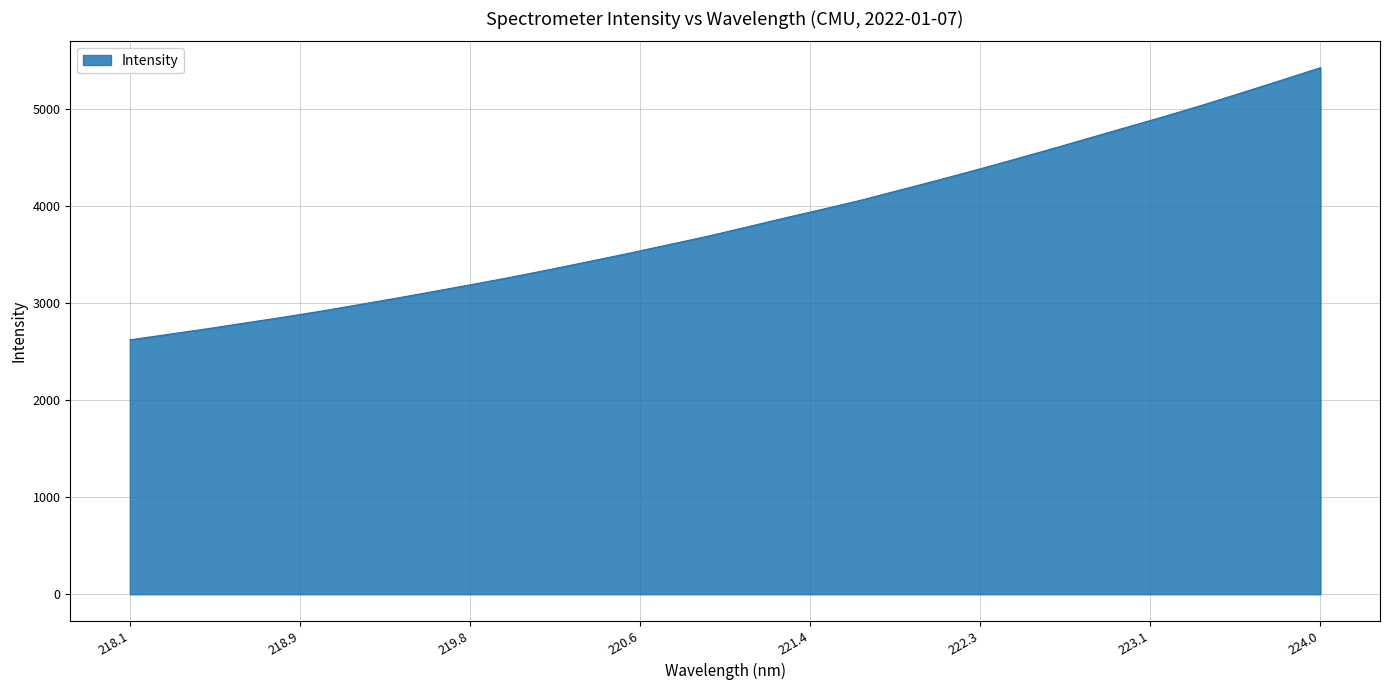

Does the chart have visible grid lines?

Yes